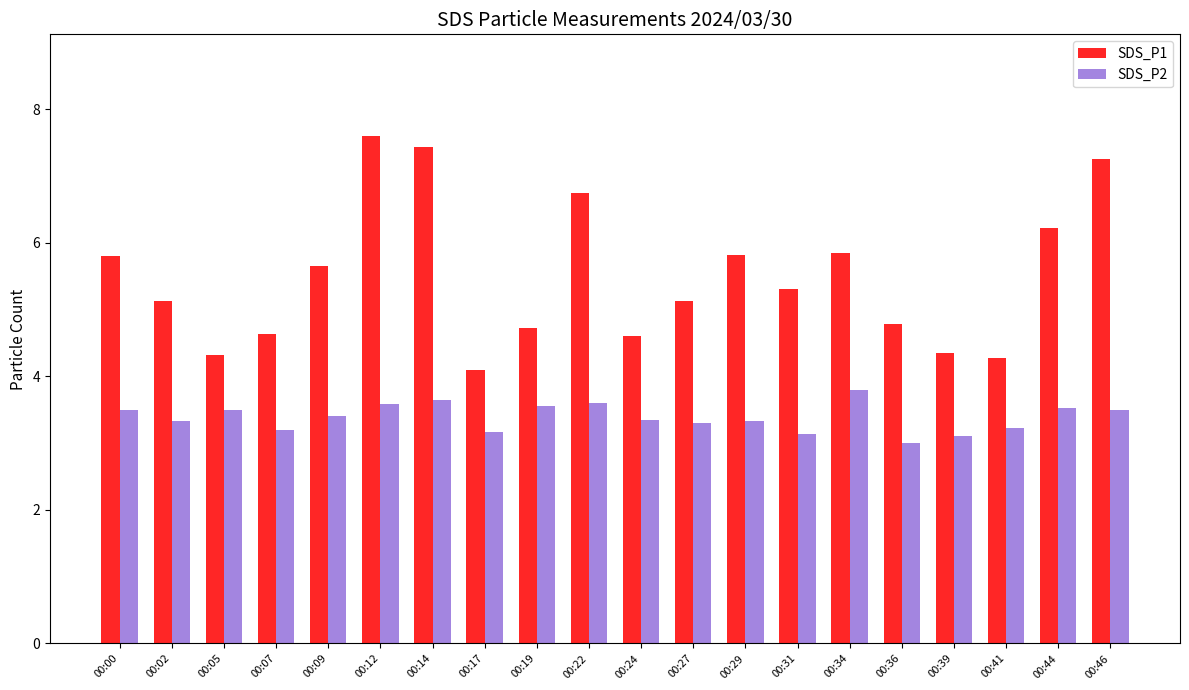

List the series in order of their peak value, highest first.

SDS_P1, SDS_P2